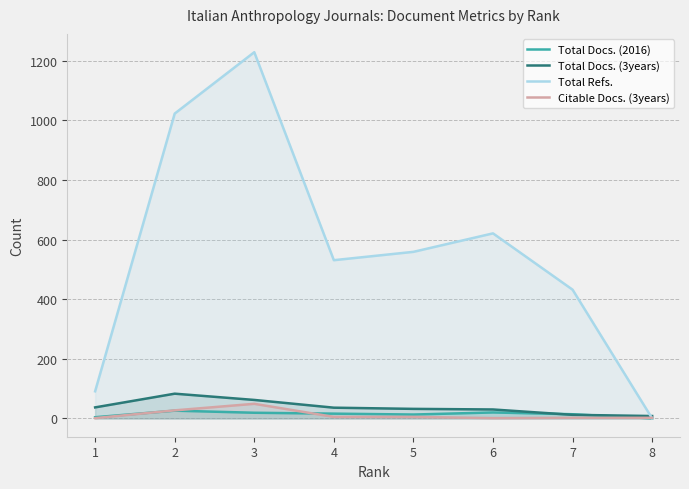

Reading left to right, extract all data points from this chart.

Total Docs. (2016): 1=4	2=26	3=19	4=16	5=13	6=20	7=14	8=0
Total Docs. (3years): 1=37	2=83	3=62	4=36	5=32	6=30	7=12	8=8
Total Refs.: 1=91	2=1023	3=1229	4=531	5=559	6=621	7=432	8=0
Citable Docs. (3years): 1=1	2=27	3=49	4=5	5=5	6=1	7=2	8=2